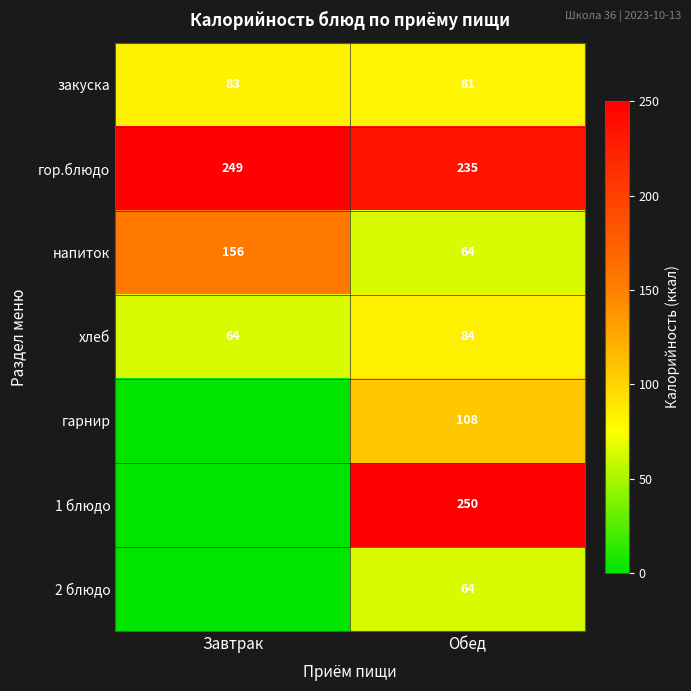

What is the maximum value for закуска?

83